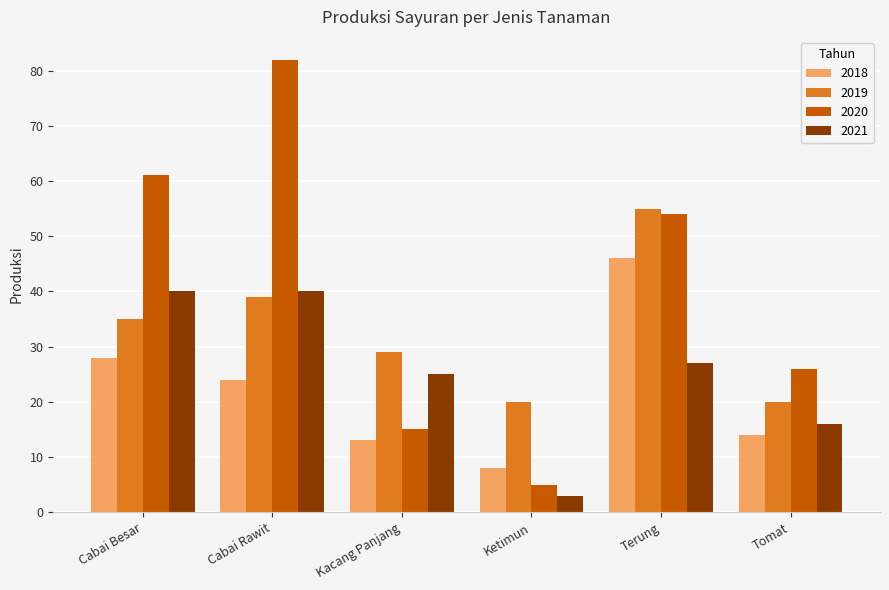

Reading left to right, list all the values displayed in this chart.

2018: 28	24	13	8	46	14
2019: 35	39	29	20	55	20
2020: 61	82	15	5	54	26
2021: 40	40	25	3	27	16